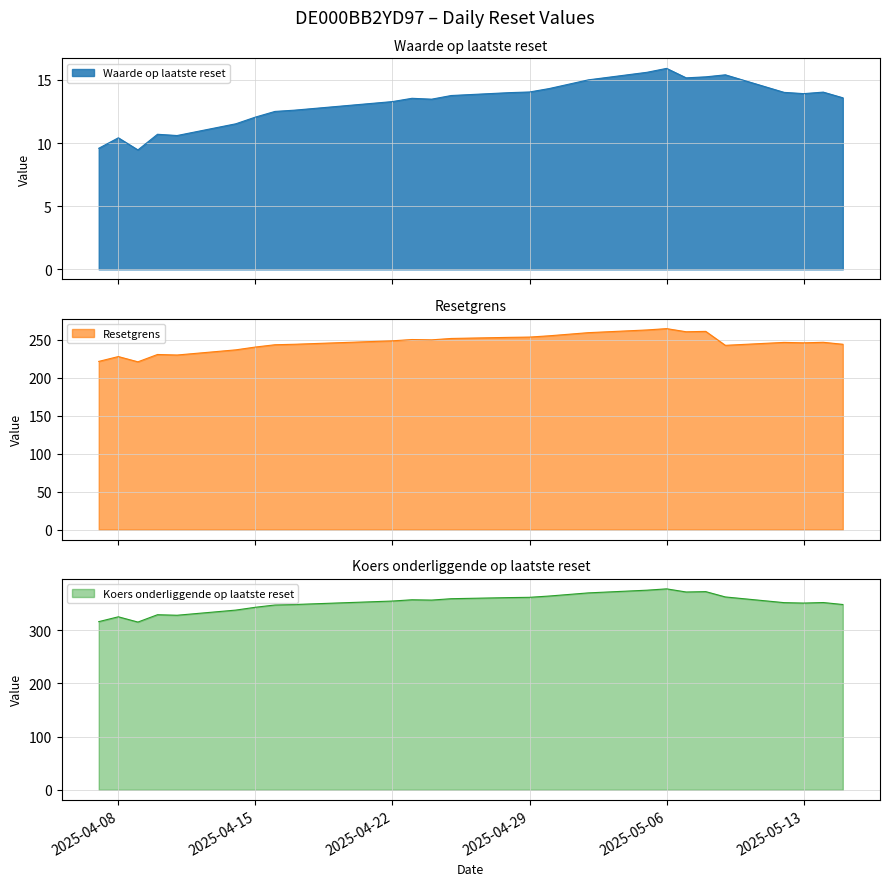

What is the total value across all series at 2025-05-08?

648.3